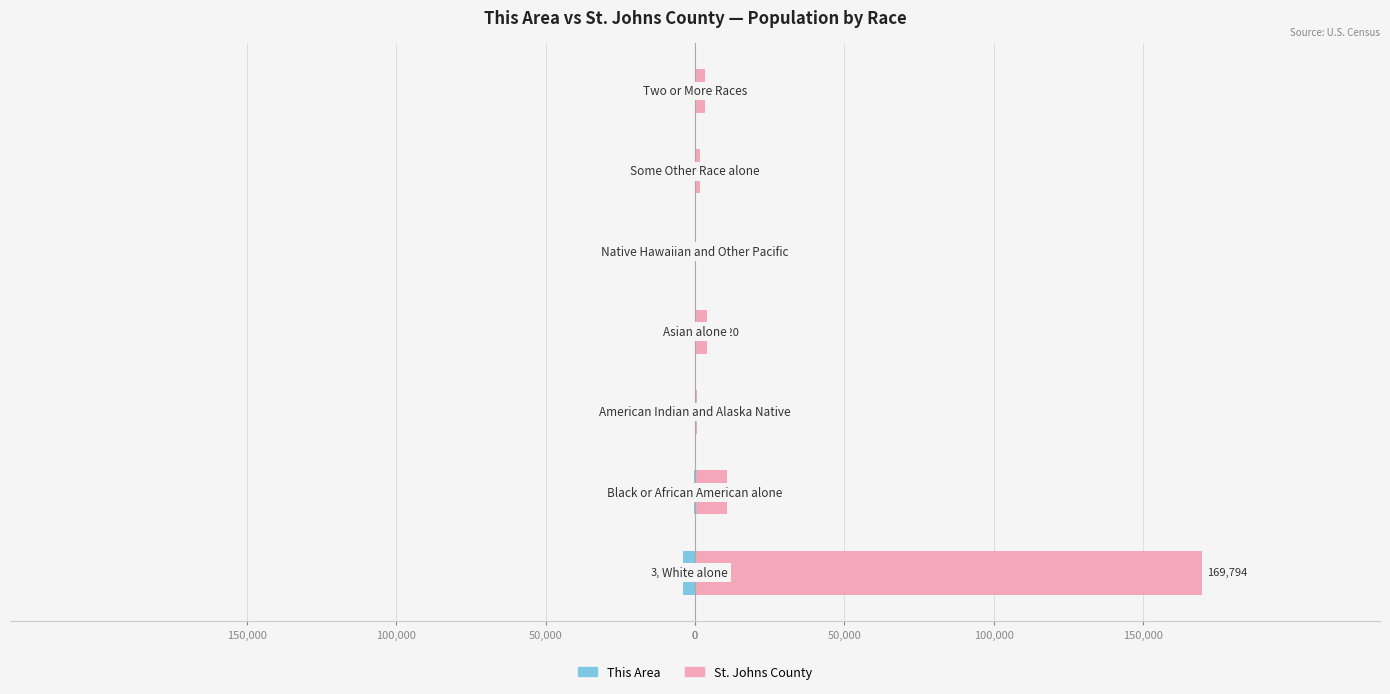

How many bars are there in total?

14